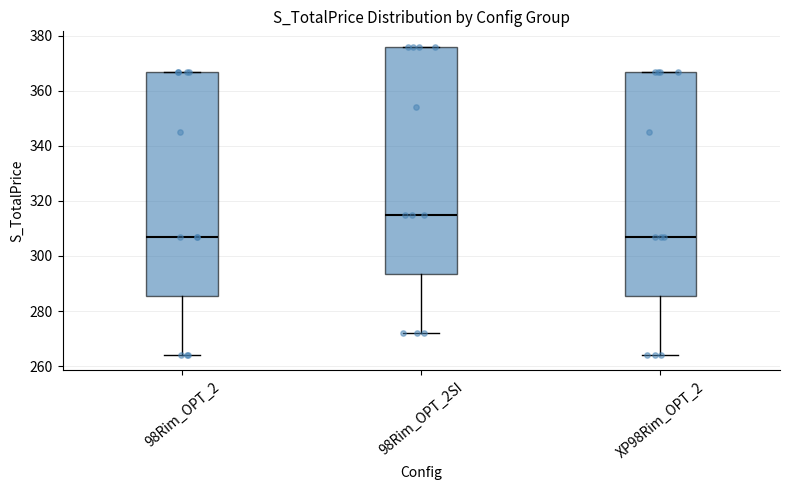

Which box's median line is the highest?

98Rim_OPT_2SI